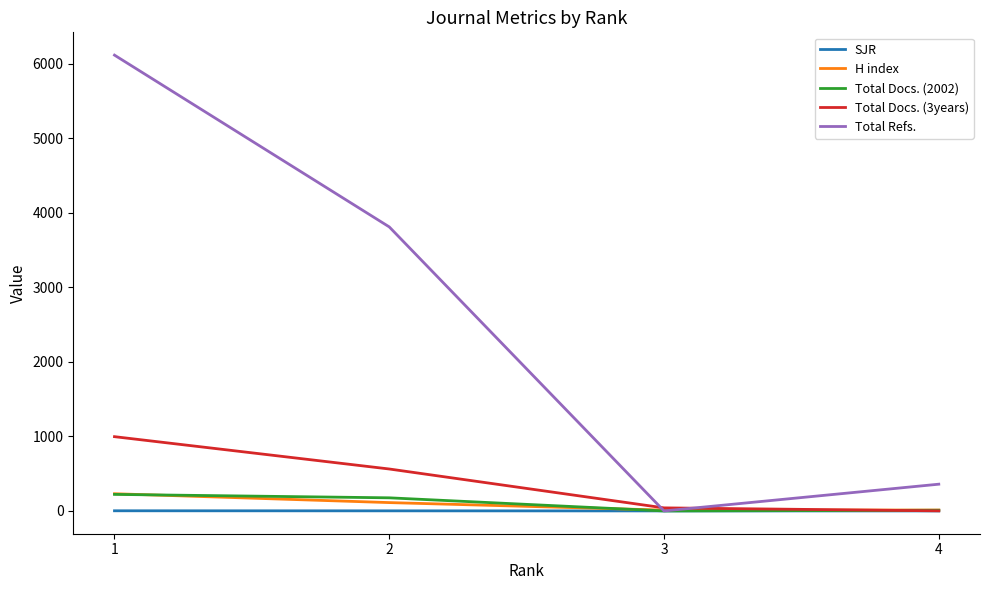

List the labels in order of Total Refs. value, largest first.

1, 2, 4, 3